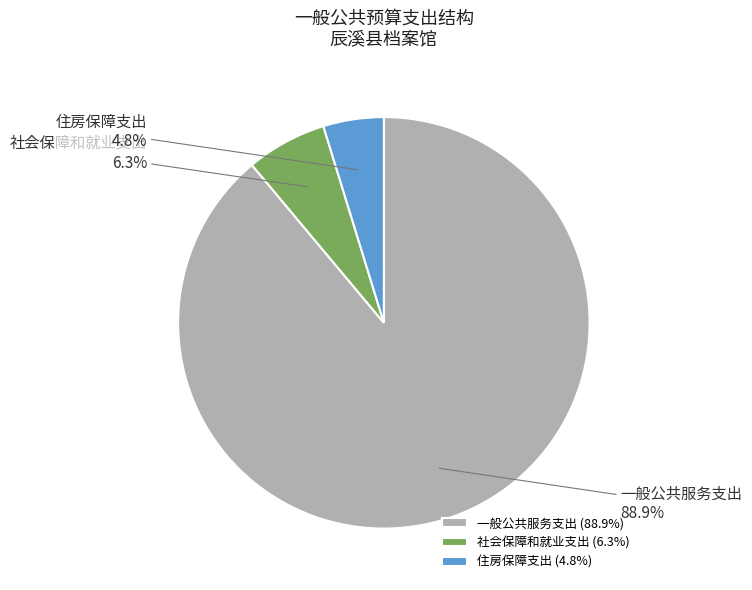

True or false: 社会保障和就业支出 accounts for 20% of the total.

False